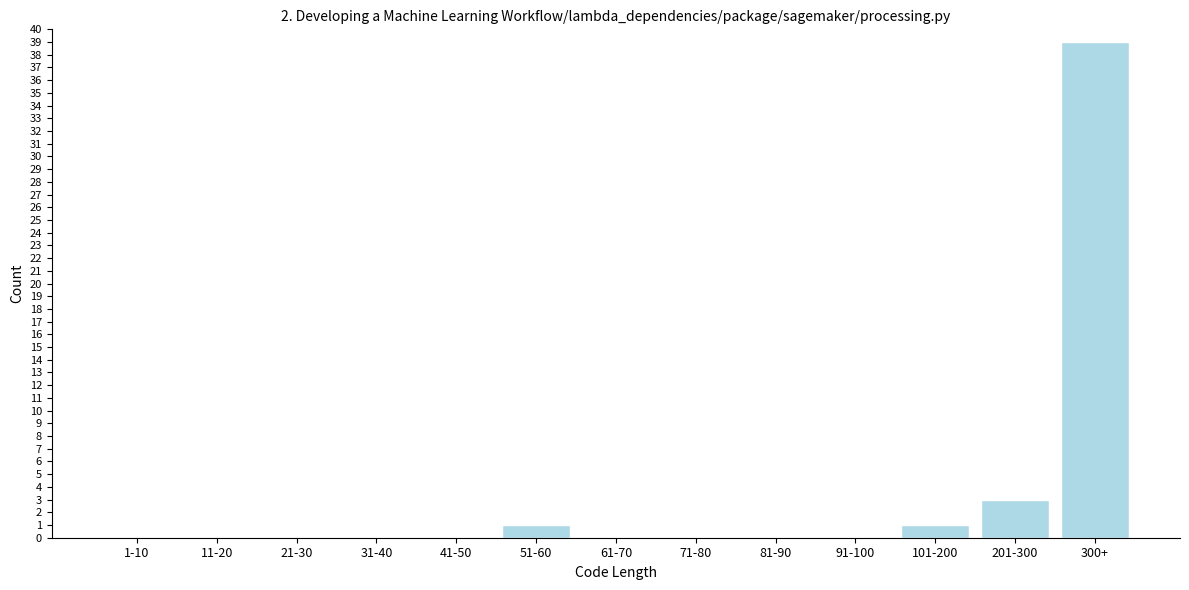

Reading right to left, transcribe all the data shown in this chart.

300+=39	201-300=3	101-200=1	91-100=0	81-90=0	71-80=0	61-70=0	51-60=1	41-50=0	31-40=0	21-30=0	11-20=0	1-10=0